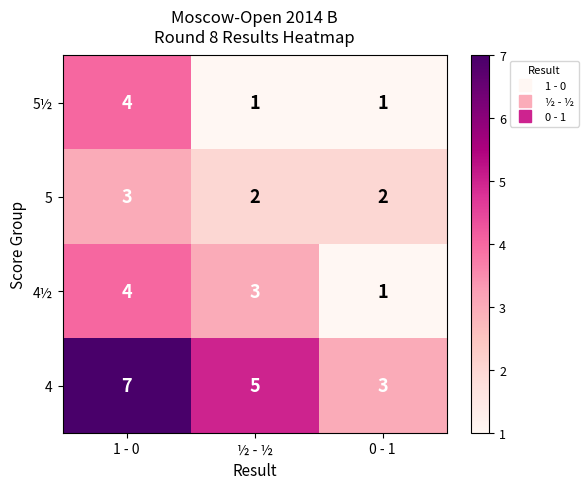

How many 5½ values are between 1 and 4?

3